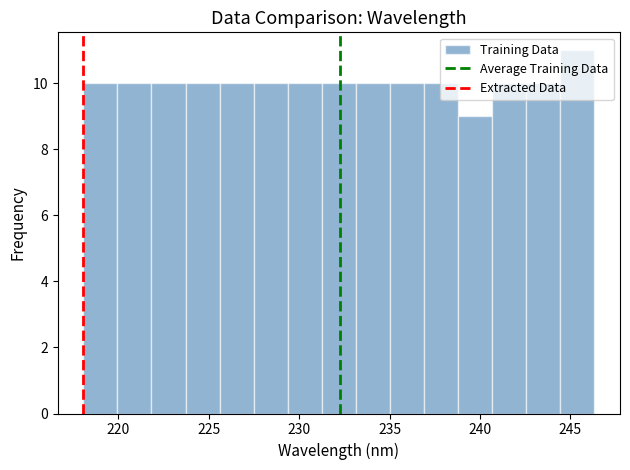

Read against the x-axis, roughly where is the centre of the tallest bar?

245.5